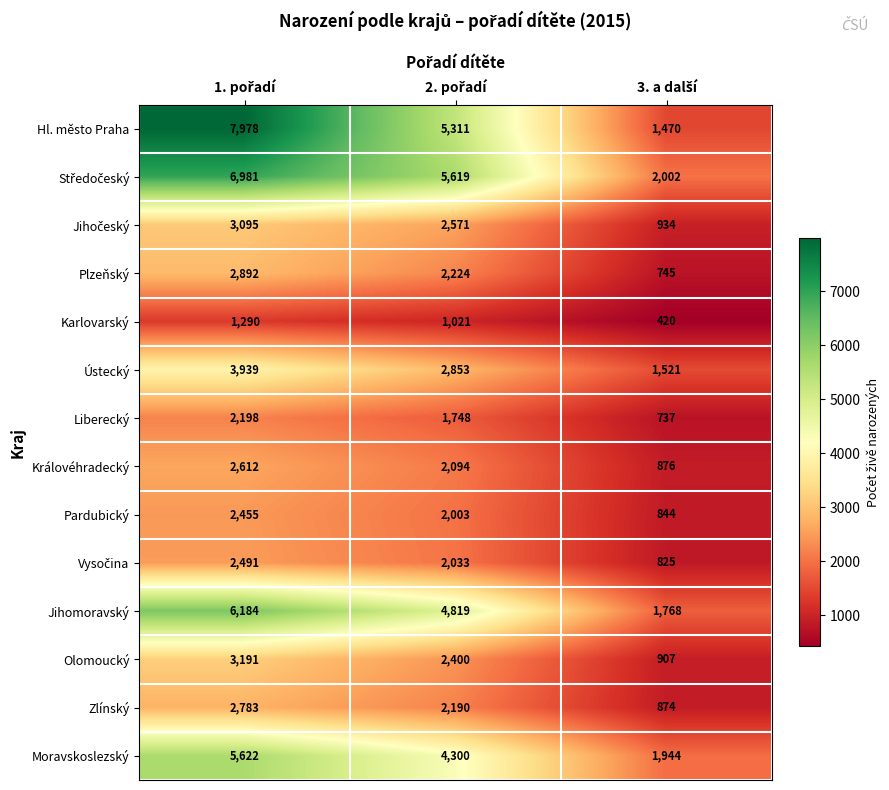

Which series has the largest total across all categories?

Hl. město Praha